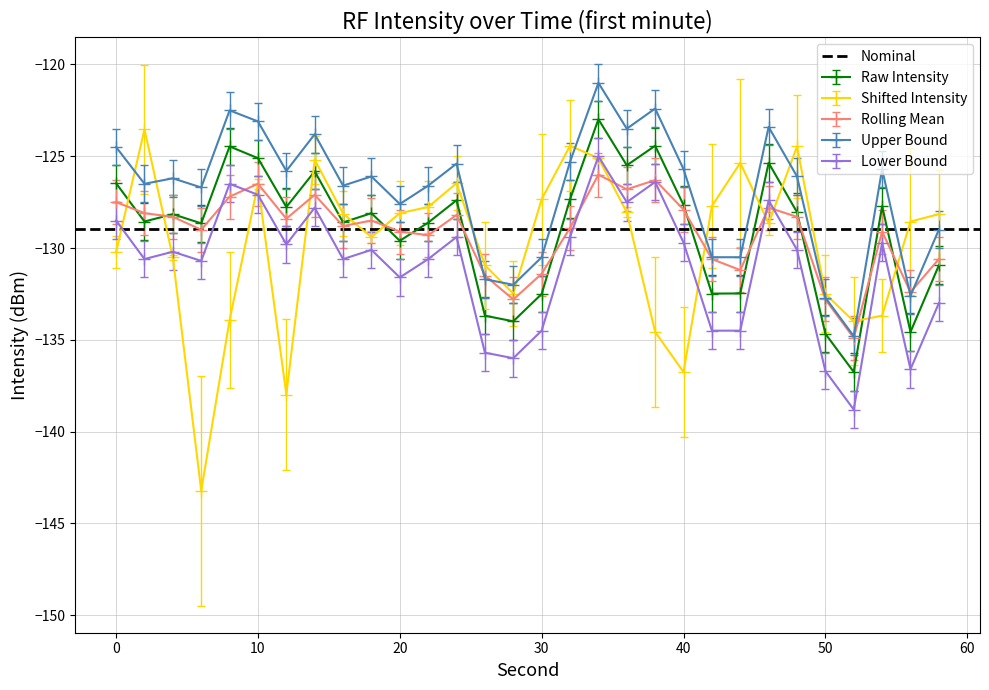

What is the smallest value displayed?

-143.2